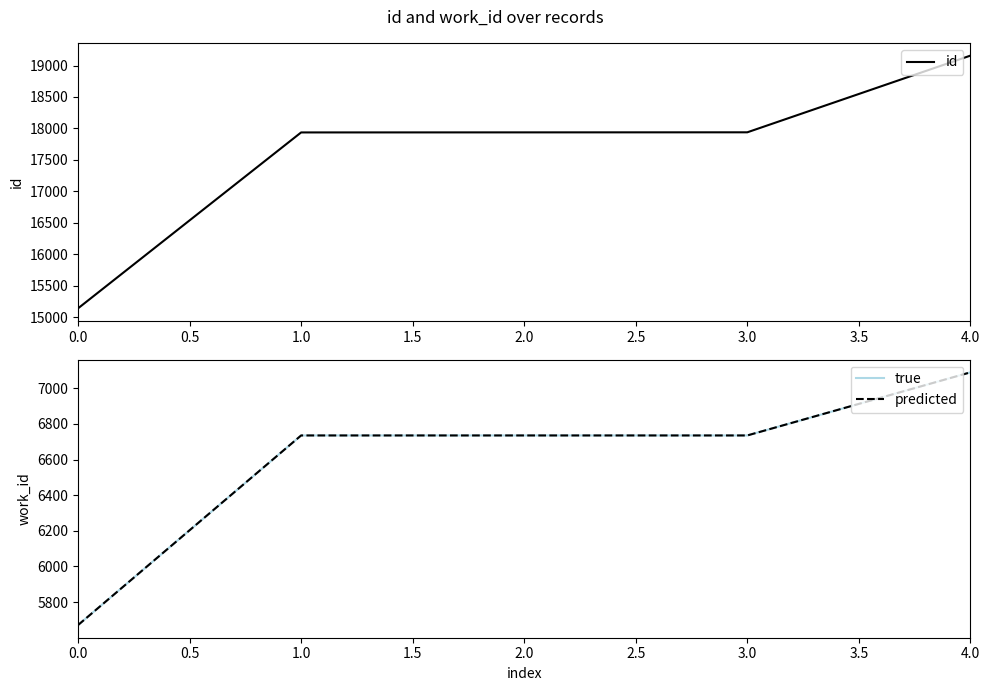

What is the highest value of the id series?

19157